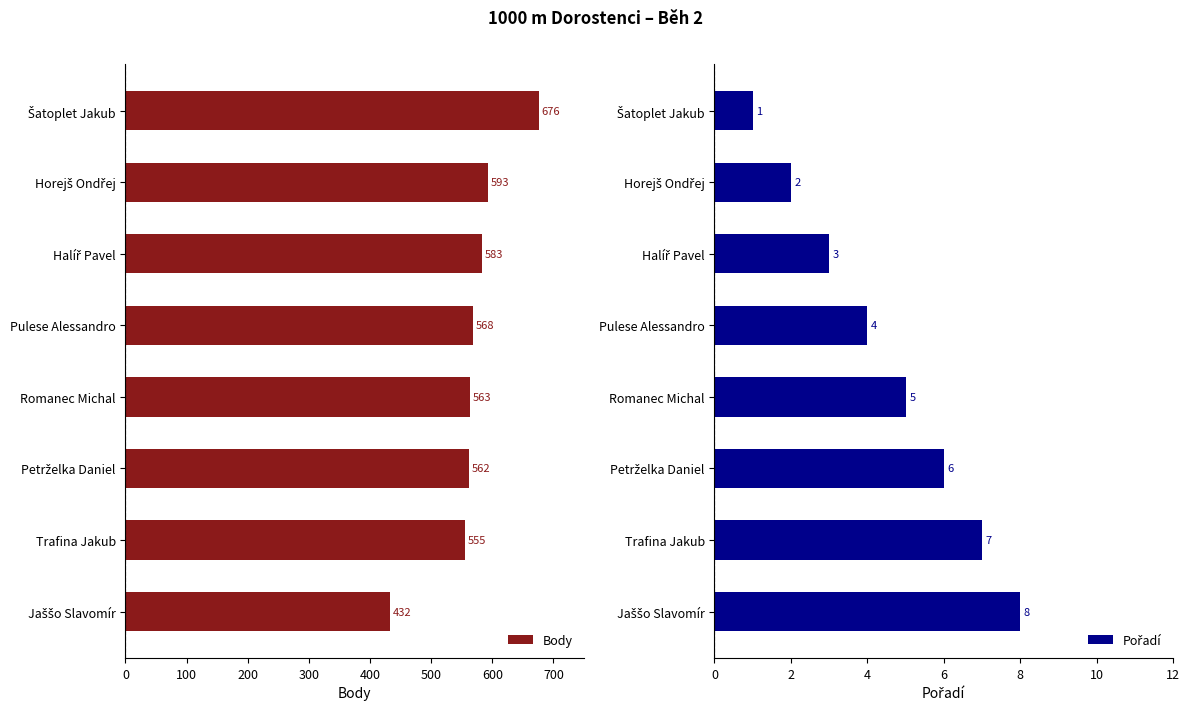

The value of Body at Trafina Jakub is 555. True or false?

True